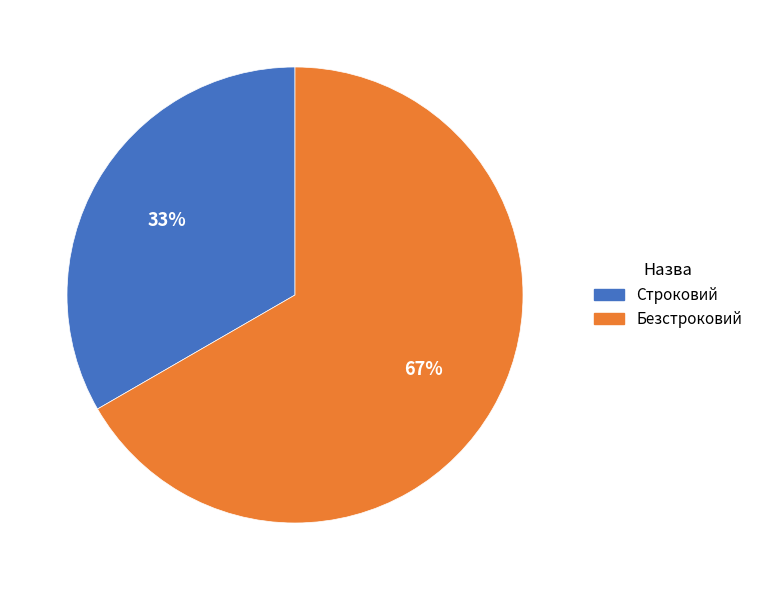

To the nearest percent, what is the combined percentage of Строковий and Безстроковий?

100%